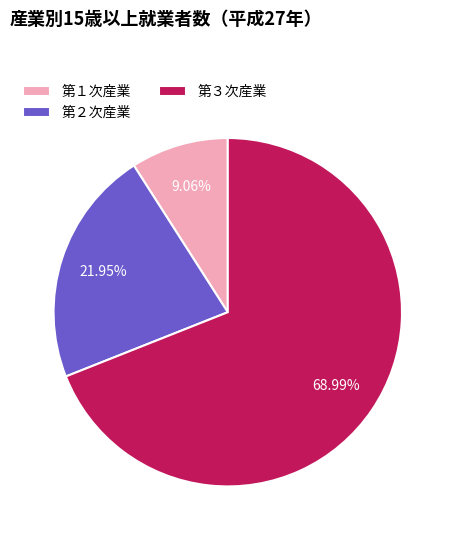

How many segments does this pie chart have?

3